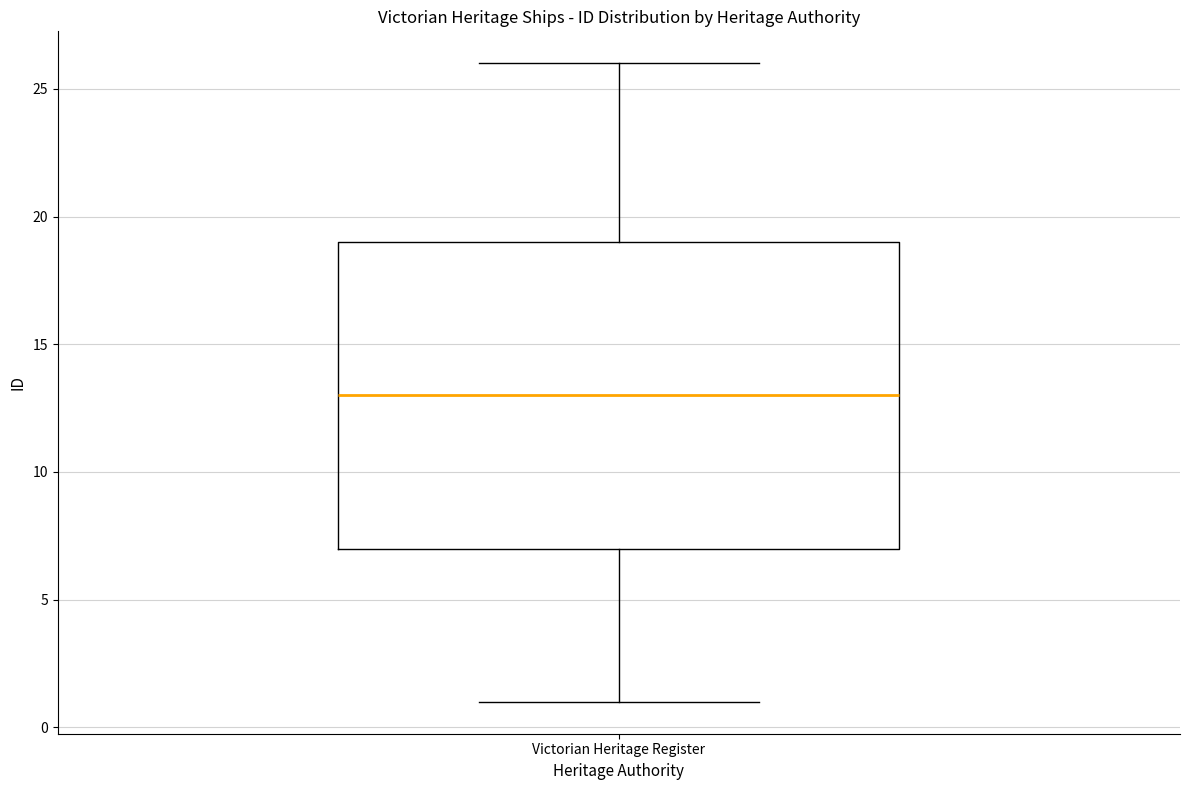

Read this box plot against the y-axis: the position of the median line, the range covered by the box, and the ends of both whiskers. The values are not printed on the chart, so give them approximately, as read against the axis.

median 13, box 7 to 19, whiskers 1 to 26